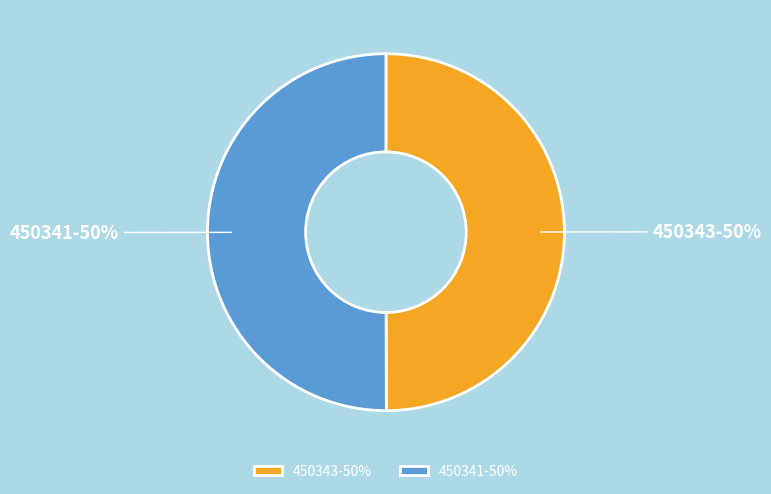

How many segments does this pie chart have?

2